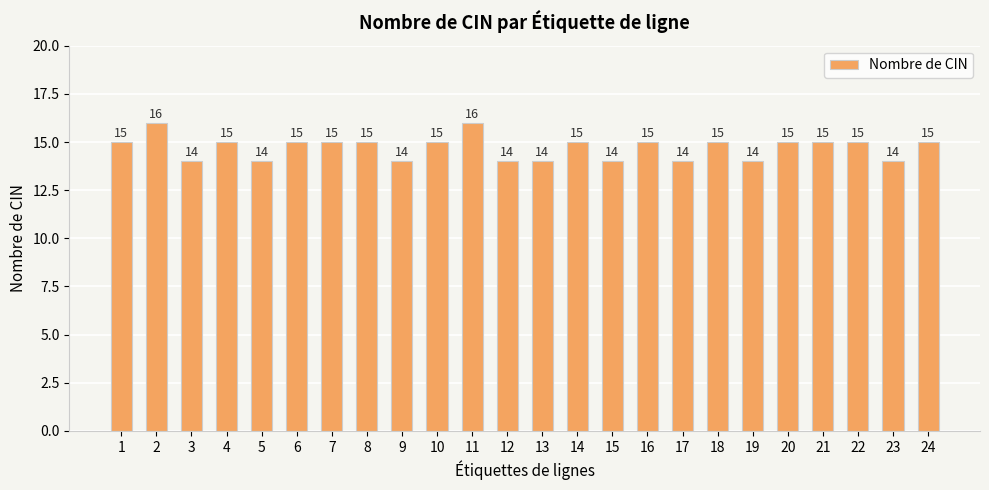

What is the maximum value shown in the chart?

16